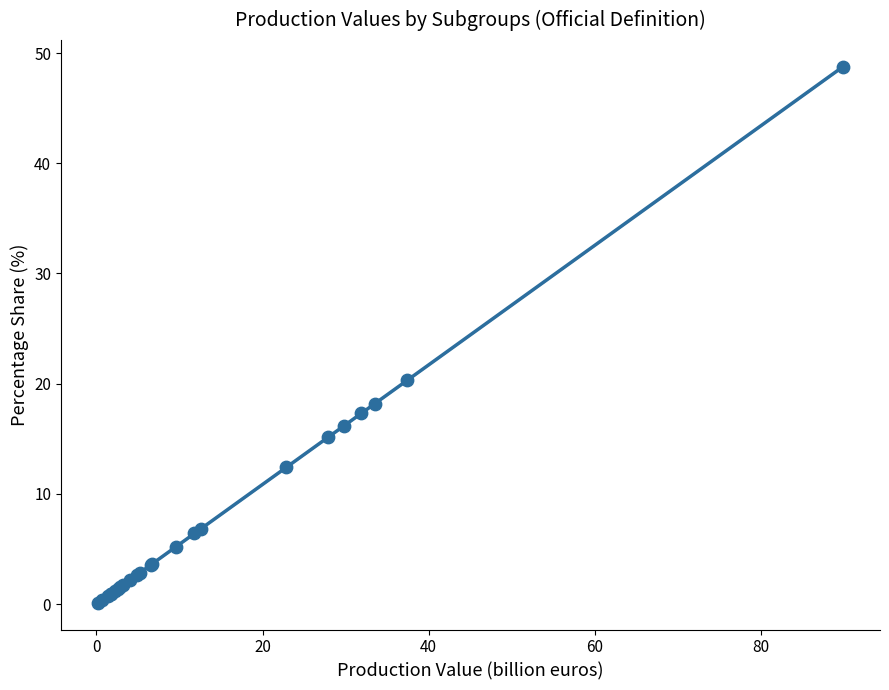

What Y value in the scatter plot is closest to 24?

20.3